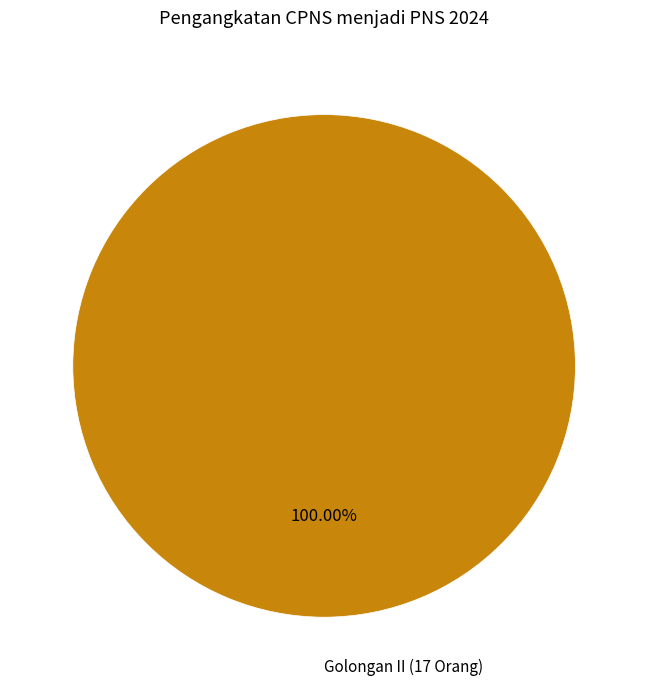

Does any single category account for the majority?

Yes